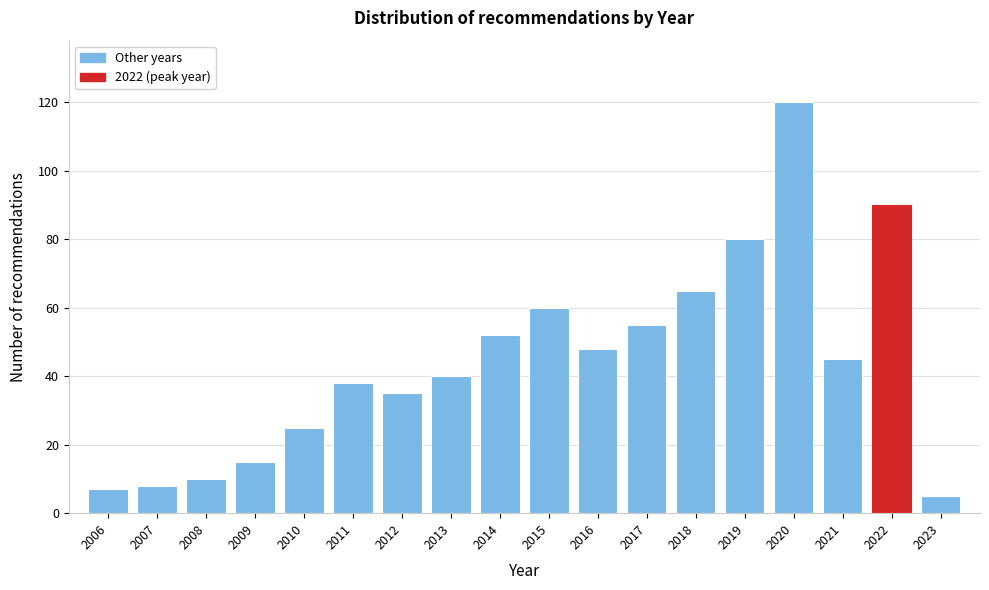

Reading left to right, what are all the values shown in this chart?

7	8	10	15	25	38	35	40	52	60	48	55	65	80	120	45	90	5